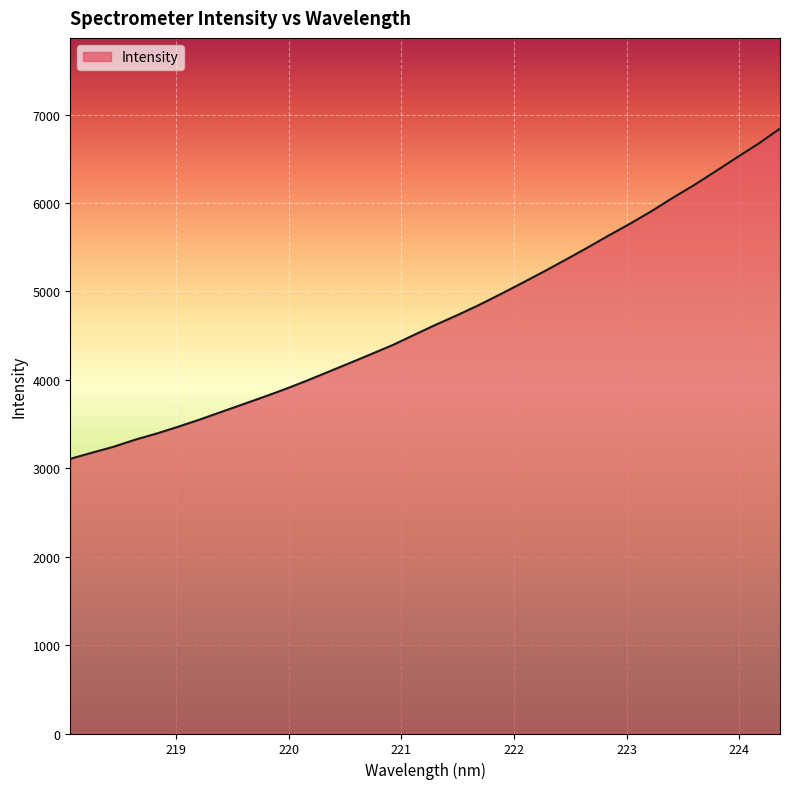

What is the difference between the maximum and minimum values?

3734.7